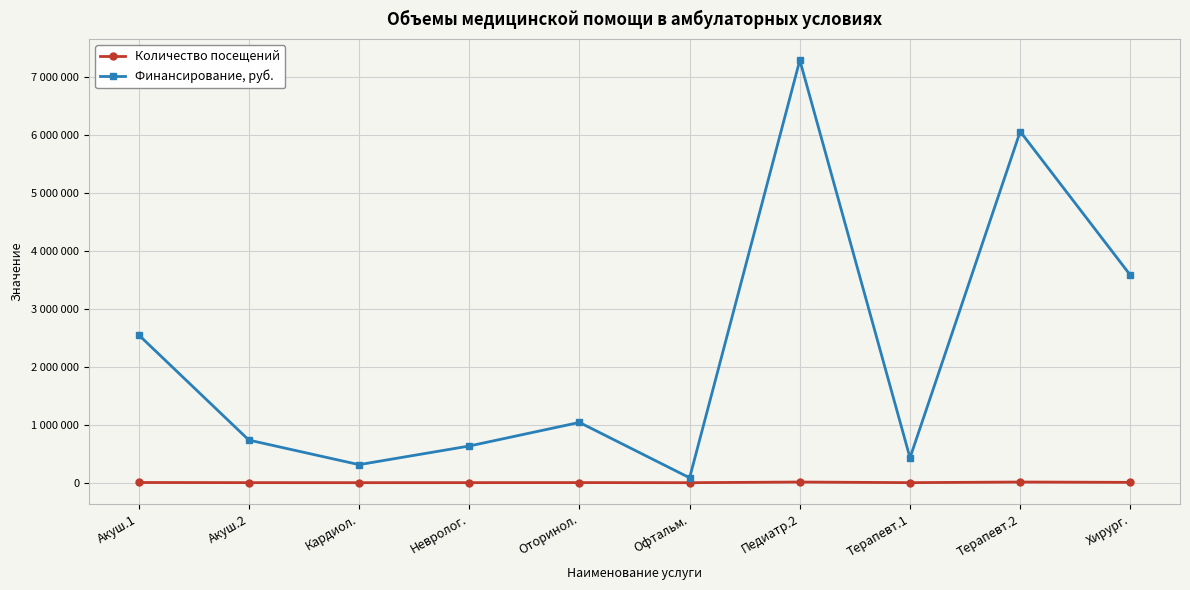

How many interior local valleys does the Количество посещений series have?

3